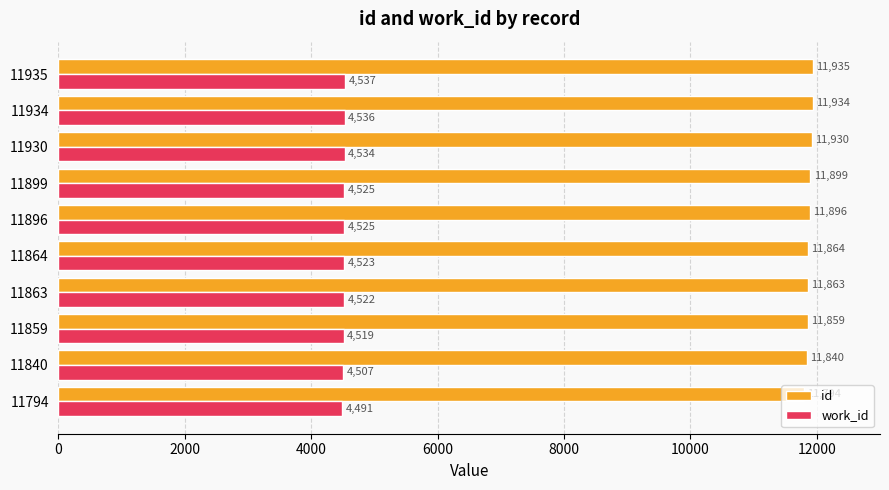

What is the sum of all work_id values?

45219